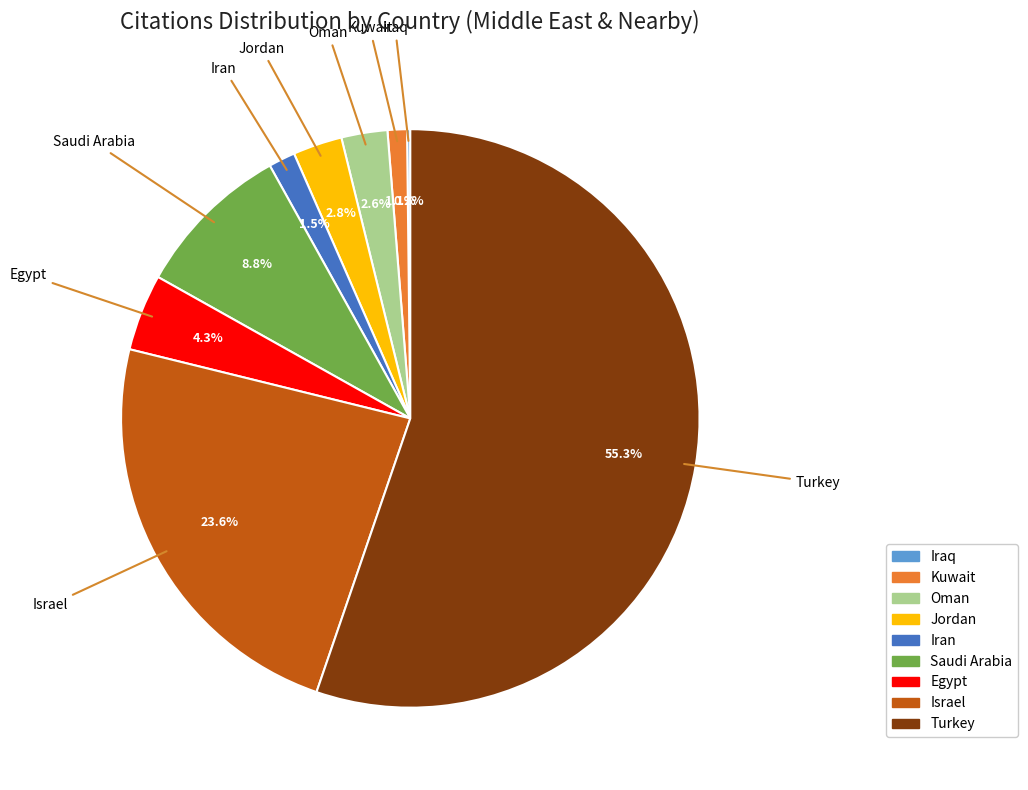

To the nearest percent, what is the difference between the largest and smallest slice percentages?

55%